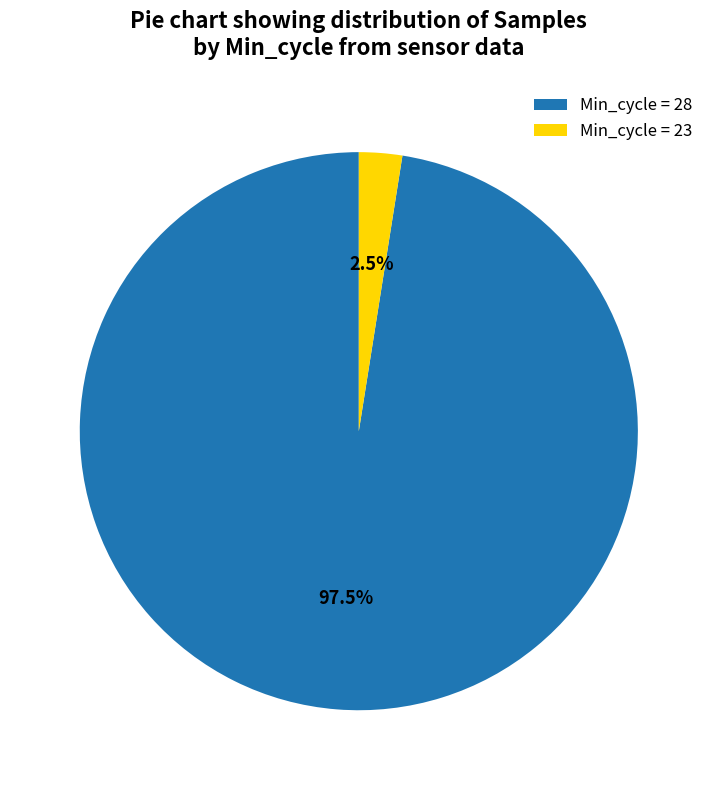

How many slices are in this pie chart?

2